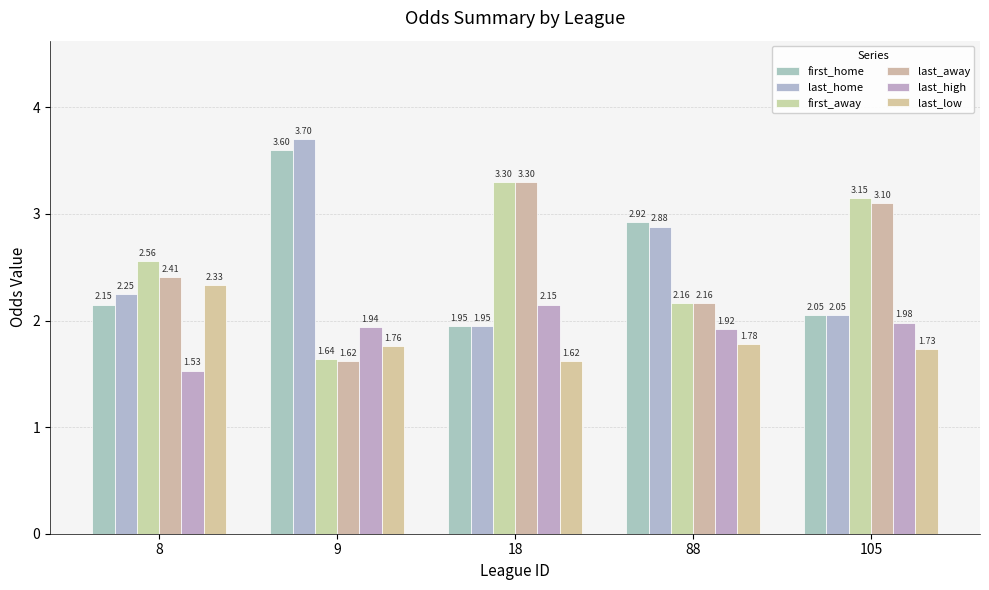

At which label does last_home first exceed 2?

8